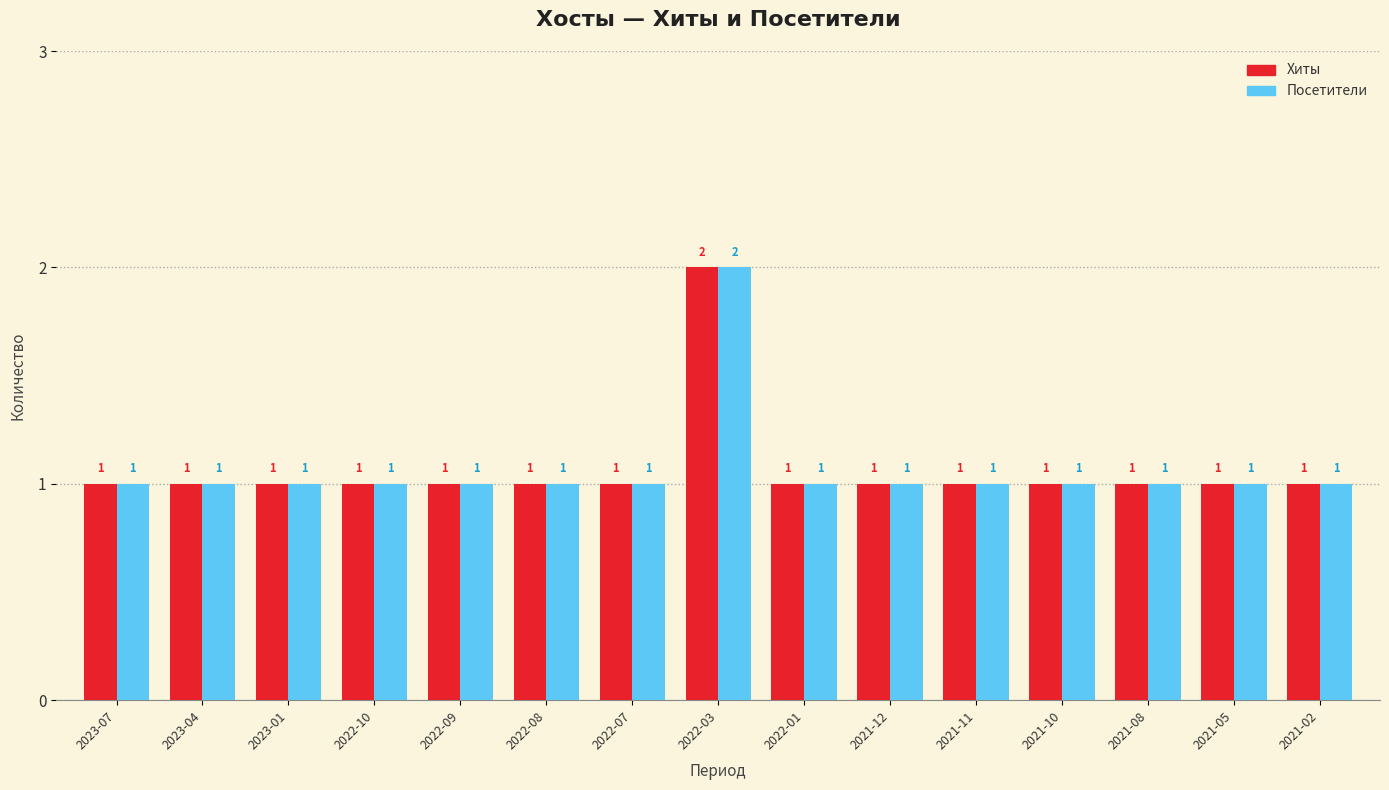

What is the average value of the Посетители series?

1